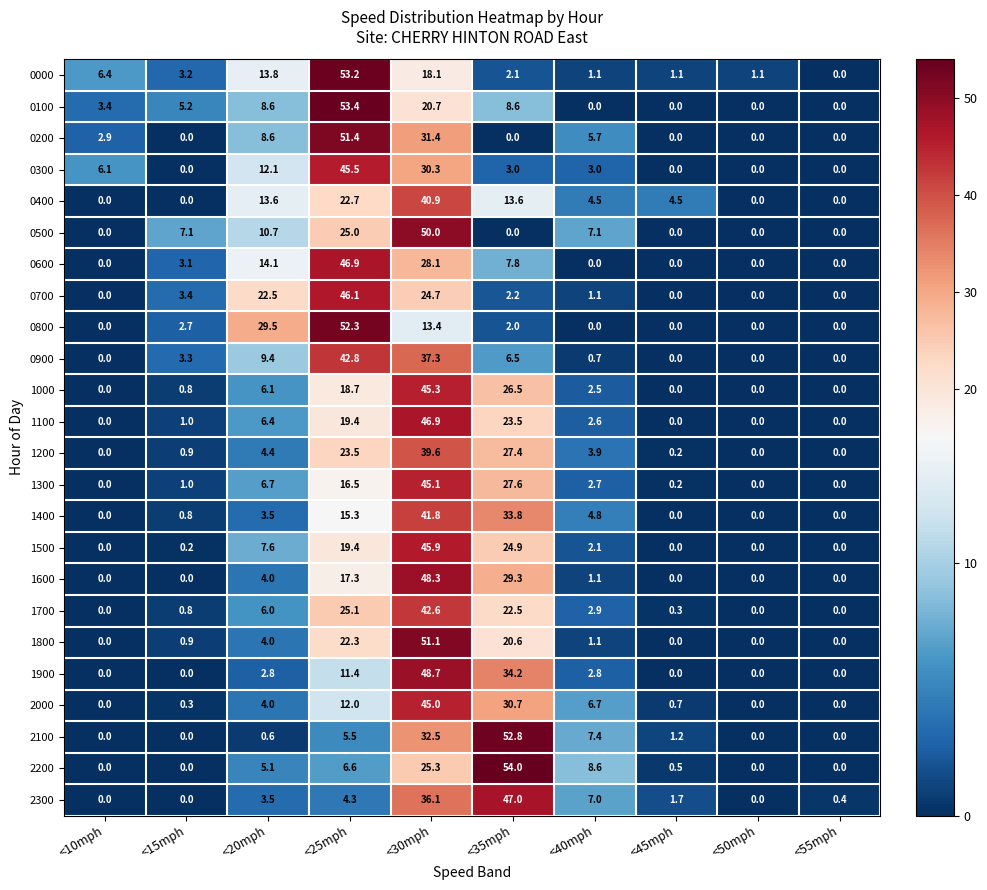

What is the difference between the maximum and minimum values in the 0900 series?

42.8